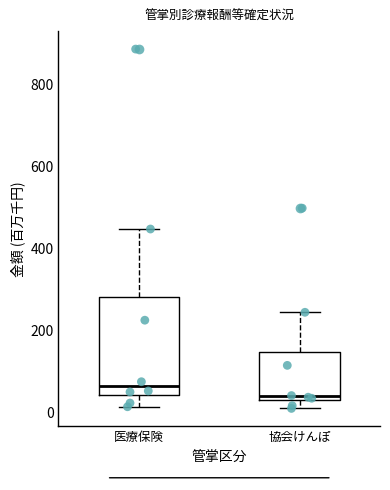

Reading left to right, read every box against the y-axis: the position of its median line, the range the box covers, and the ends of its whiskers. The values are not printed on the chart, so give them approximately, as read against the axis.

医療保険: median 60, box 40 to 280, whiskers 20 to 440
協会けんぽ: median 40 (just above the box's lower edge), box 40 to 140, whiskers 0 to 240